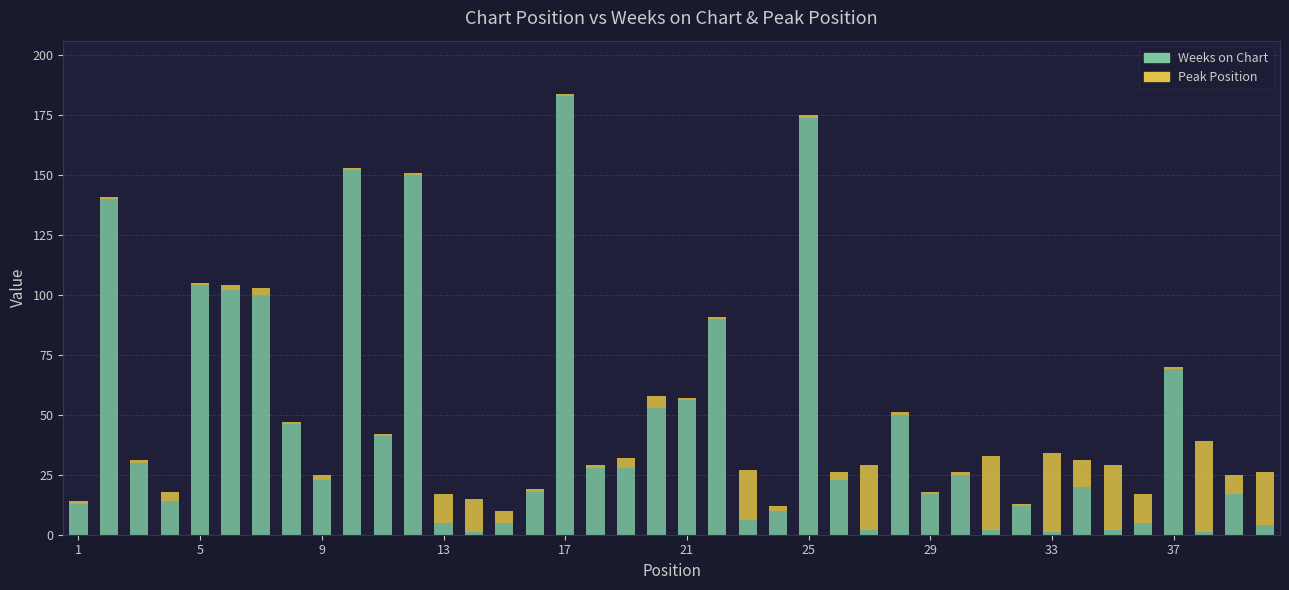

What is the average value of the Weeks on Chart series?

46